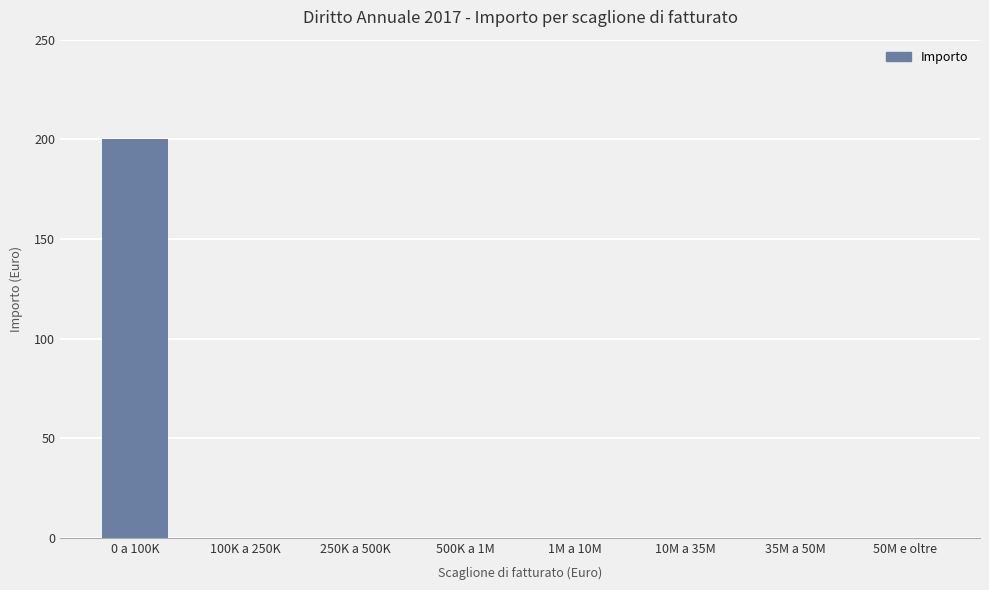

What is the sum of all values?

200